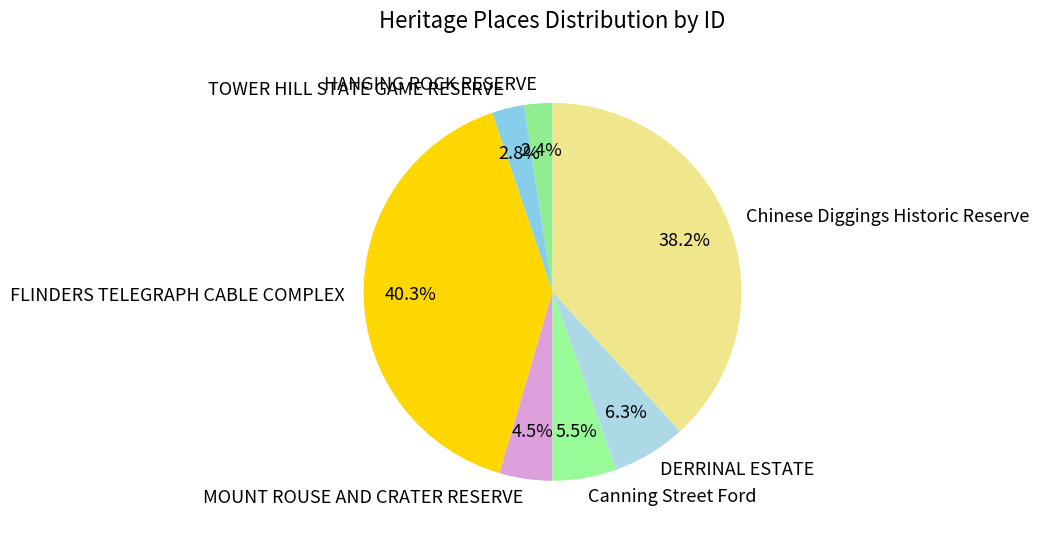

The Chinese Diggings Historic Reserve slice represents 52% of the pie. True or false?

False